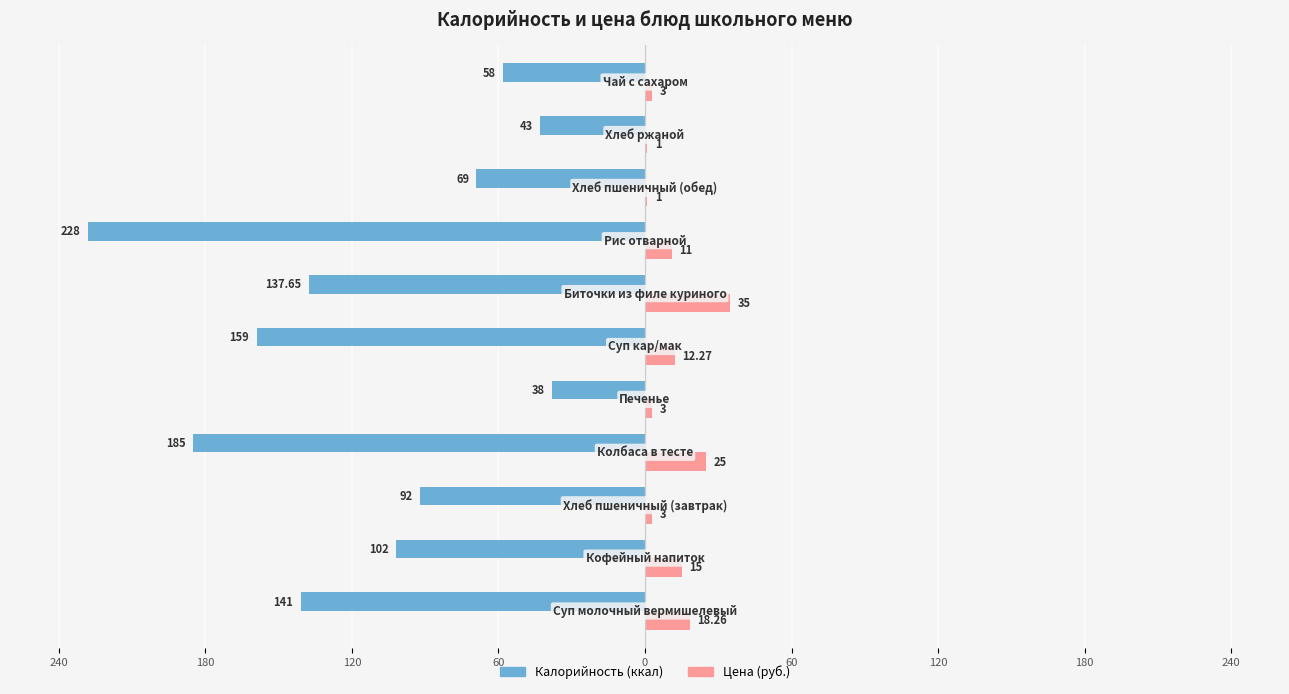

What is the smallest value displayed?

-228.0